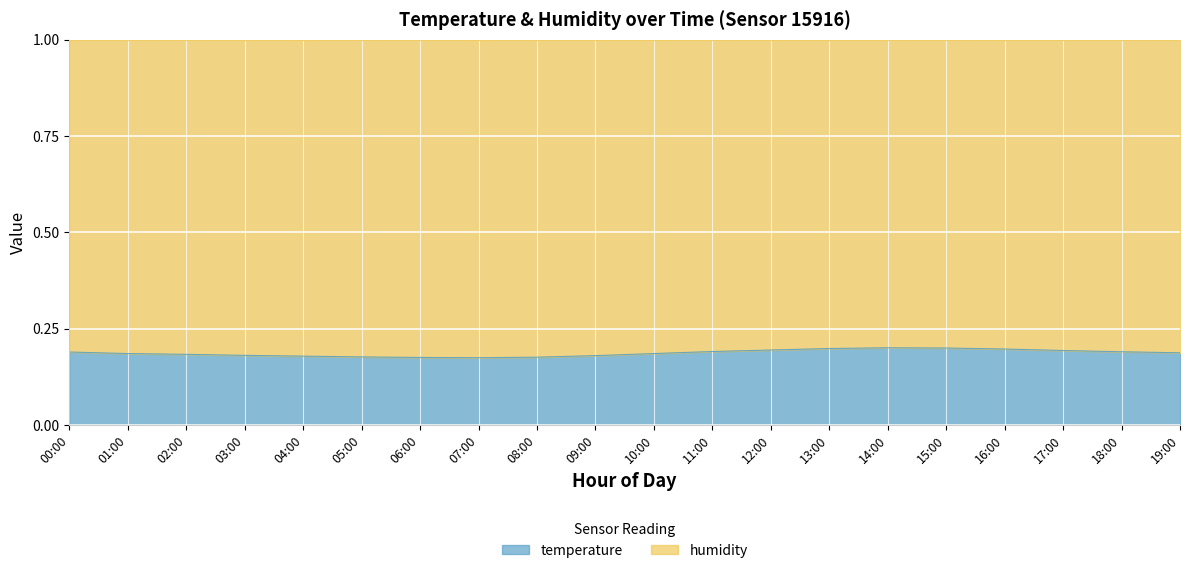

Does the chart display data point markers on the line(s)?

No